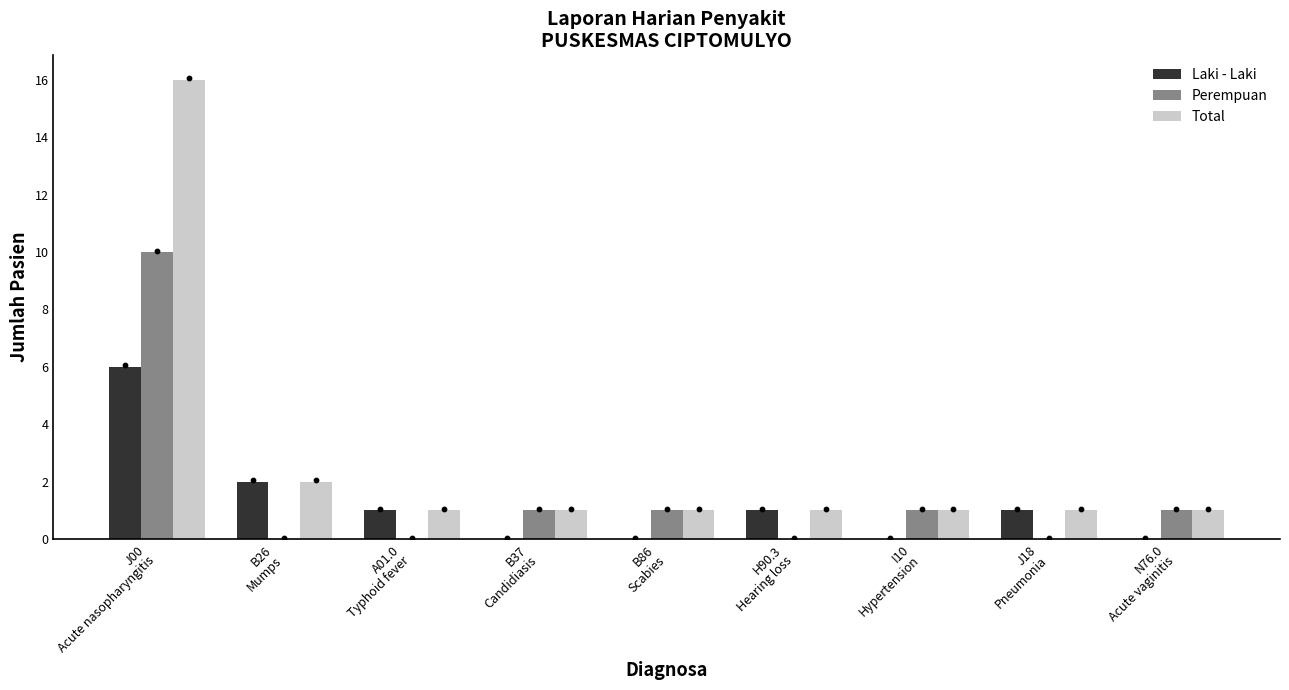

What are all the series names shown in the legend?

Laki - Laki, Perempuan, Total